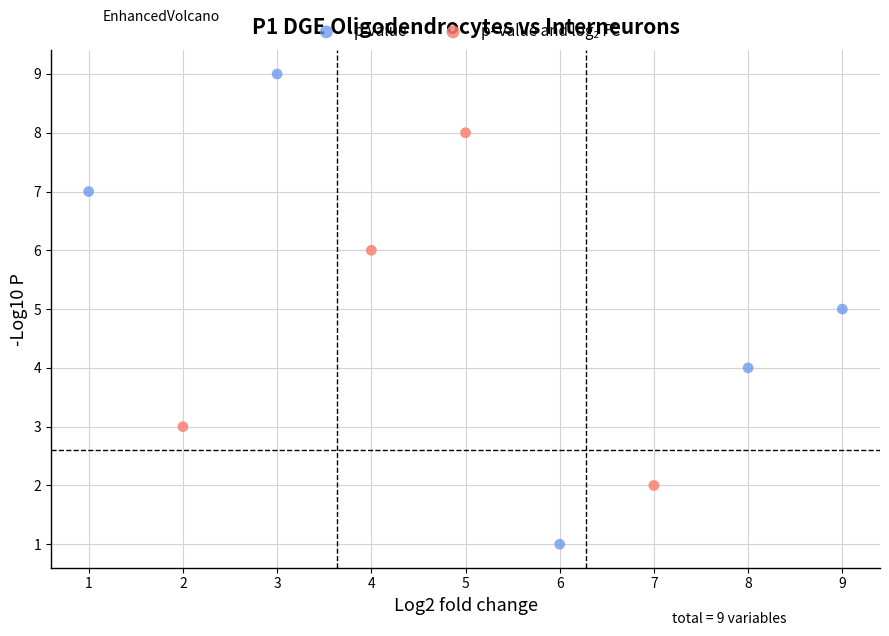

Which series reaches the maximum Y coordinate?

p-value